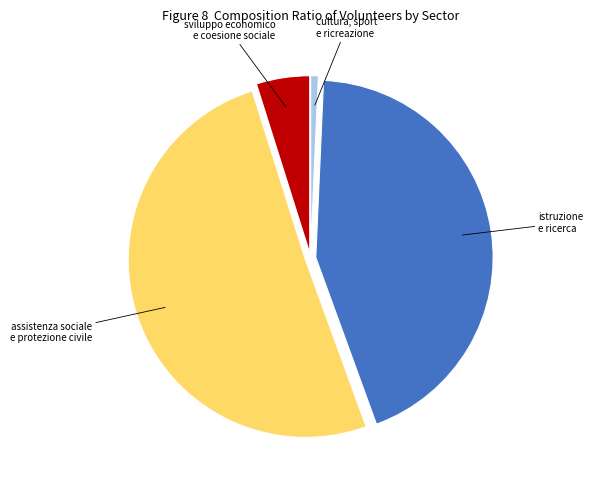

Does any single category account for the majority?

Yes